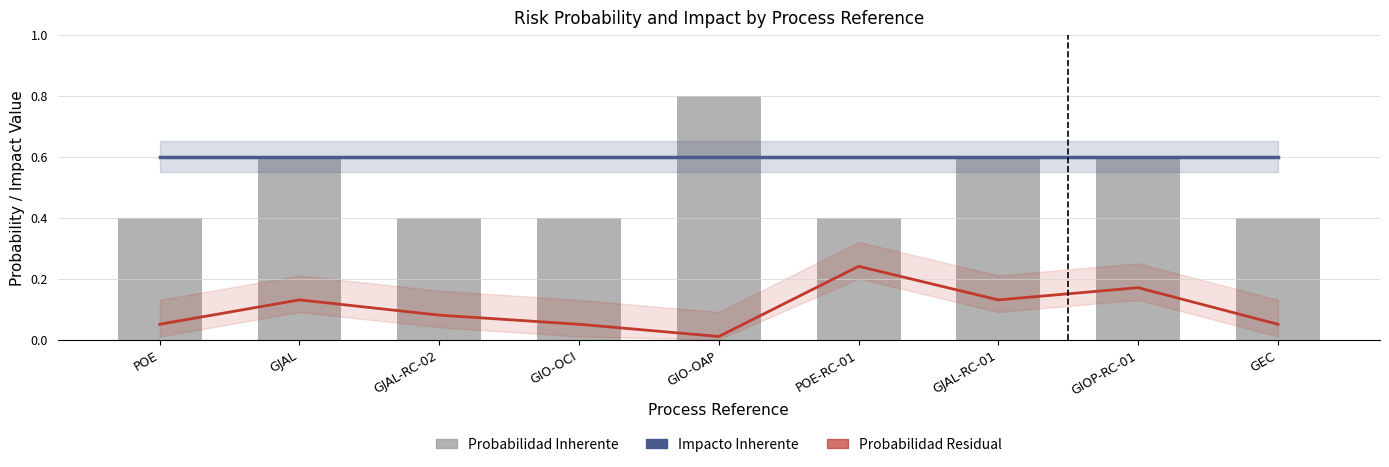

Reading left to right, transcribe all the data shown in this chart.

Impacto Inherente: POE=0.6	GJAL=0.6	GJAL-RC-02=0.6	GIO-OCI=0.6	GIO-OAP=0.6	POE-RC-01=0.6	GJAL-RC-01=0.6	GIOP-RC-01=0.6	GEC=0.6
Probabilidad Residual: POE=0.1	GJAL=0.1	GJAL-RC-02=0.1	GIO-OCI=0.1	GIO-OAP=0.0	POE-RC-01=0.2	GJAL-RC-01=0.1	GIOP-RC-01=0.2	GEC=0.1
Probabilidad Inherente: POE=0.4	GJAL=0.6	GJAL-RC-02=0.4	GIO-OCI=0.4	GIO-OAP=0.8	POE-RC-01=0.4	GJAL-RC-01=0.6	GIOP-RC-01=0.6	GEC=0.4